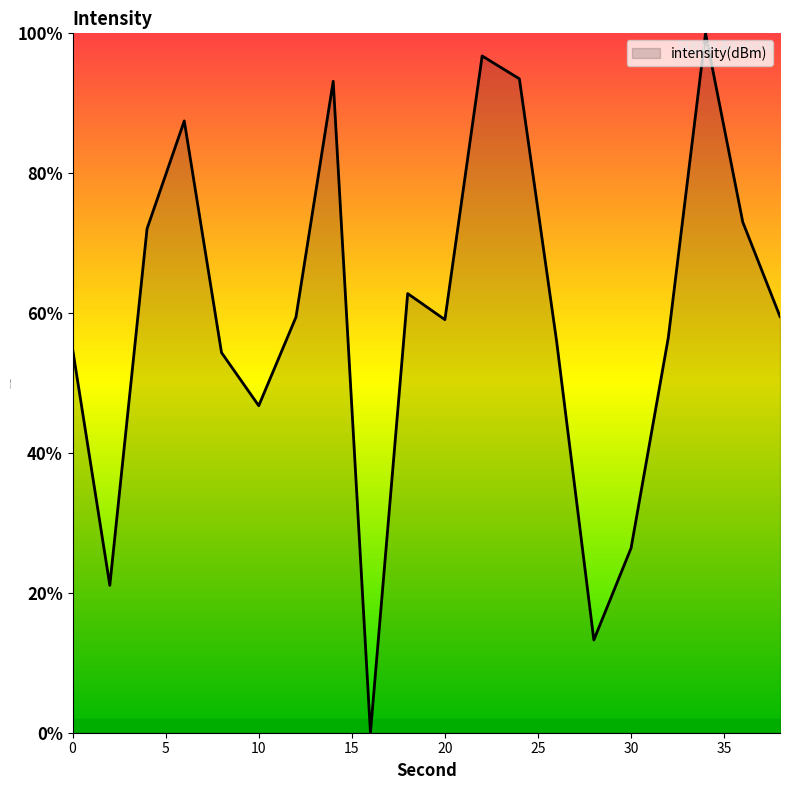

Is this an area chart (filled region under the line)?

Yes